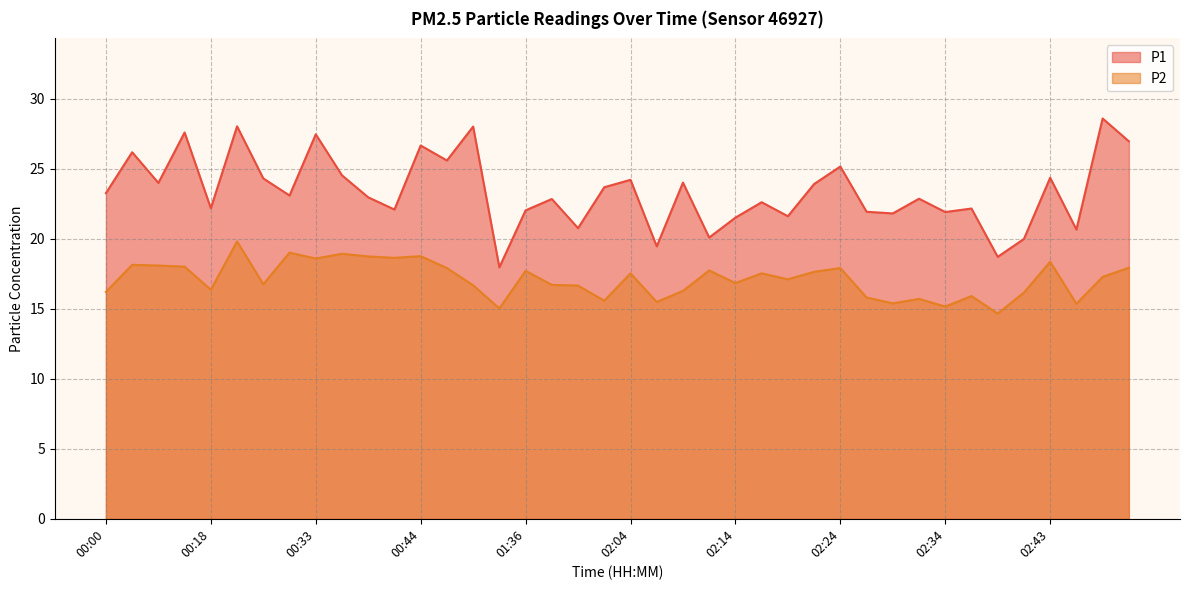

Rank the series at 00:36 from lowest to highest value.

P2, P1